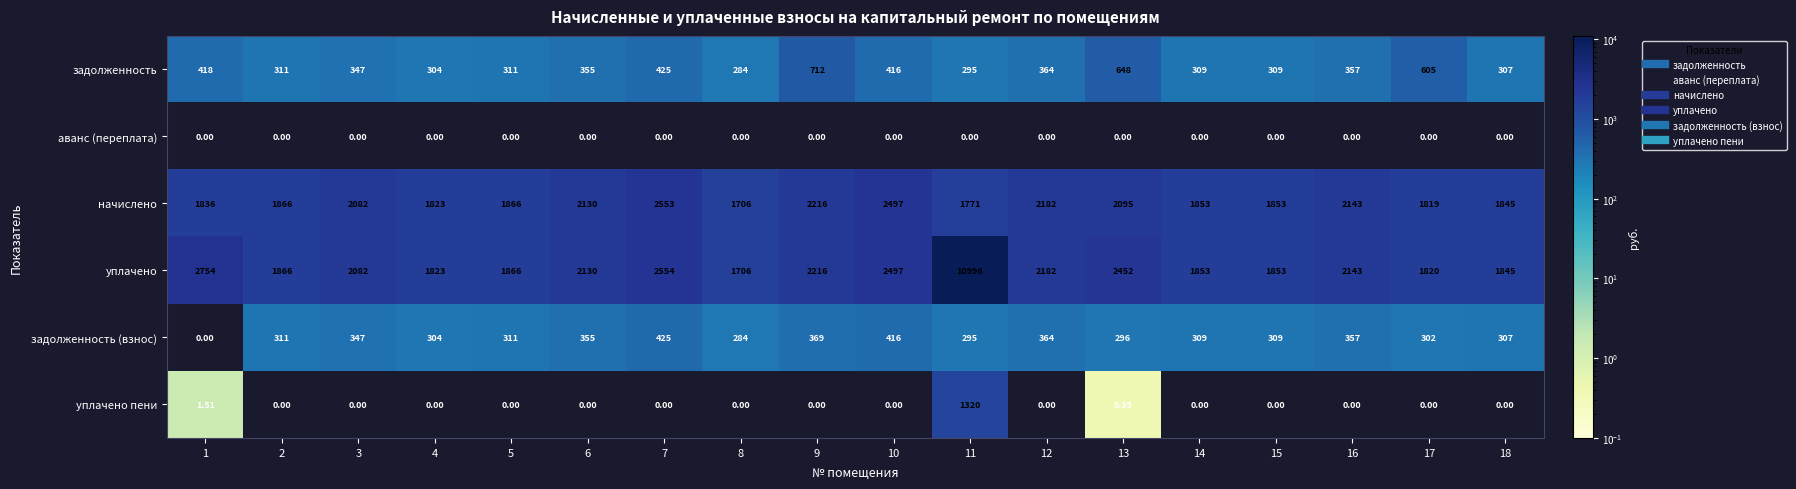

Rank the series by their maximum value, from lowest to highest.

аванс (переплата), задолженность (взнос), задолженность, уплачено пени, начислено, уплачено